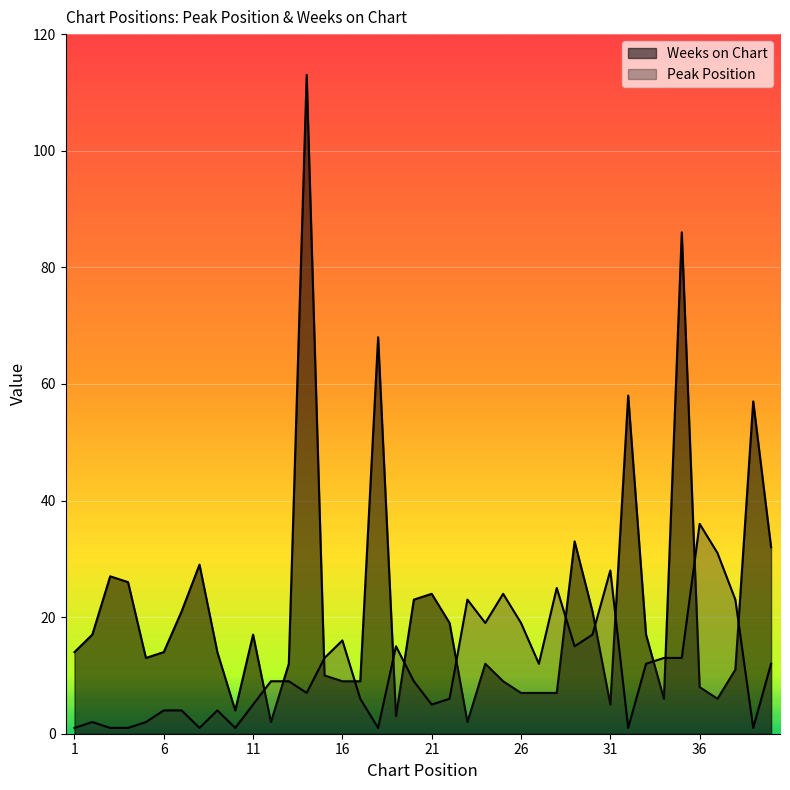

What is the sum of all Peak Position values?

446